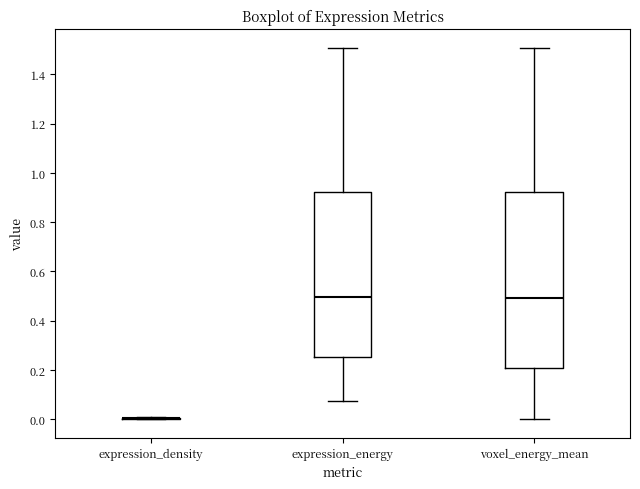

Which box is the tallest, from its lower edge to its upper edge?

voxel_energy_mean